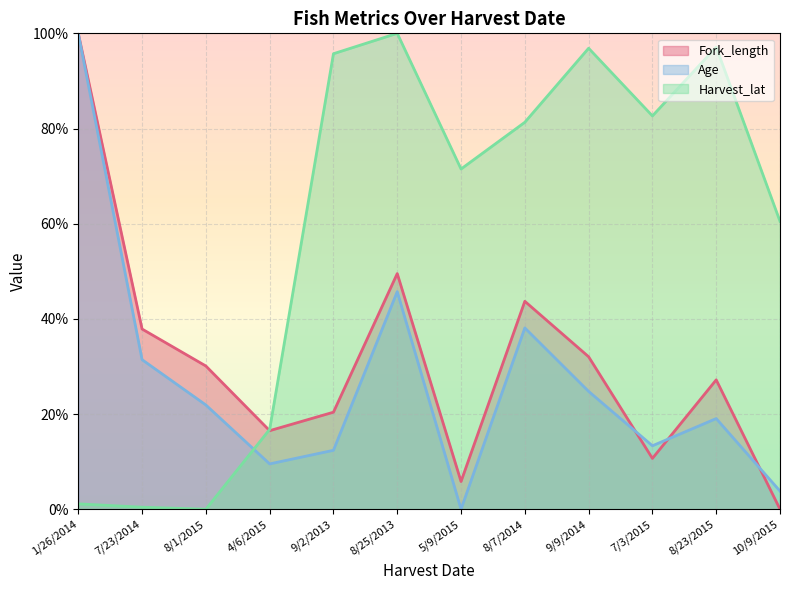

How many data points in Harvest_lat are above 81?

6